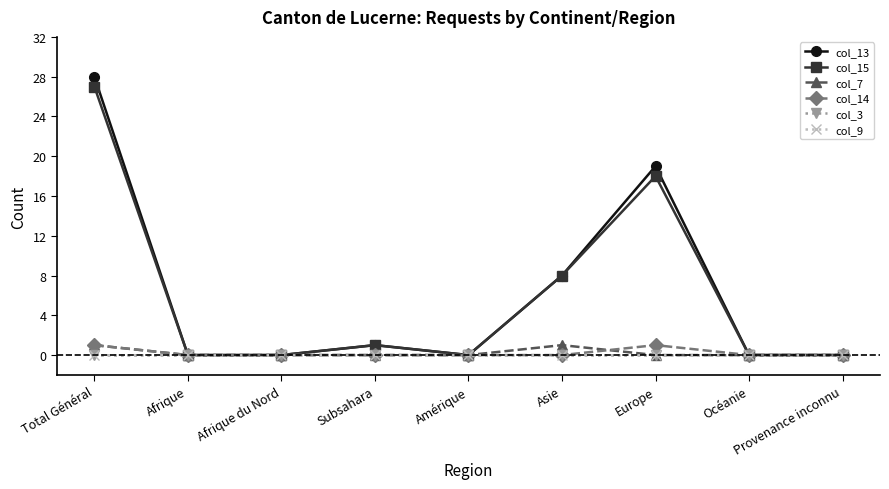

Is this an area chart (filled region under the line)?

No